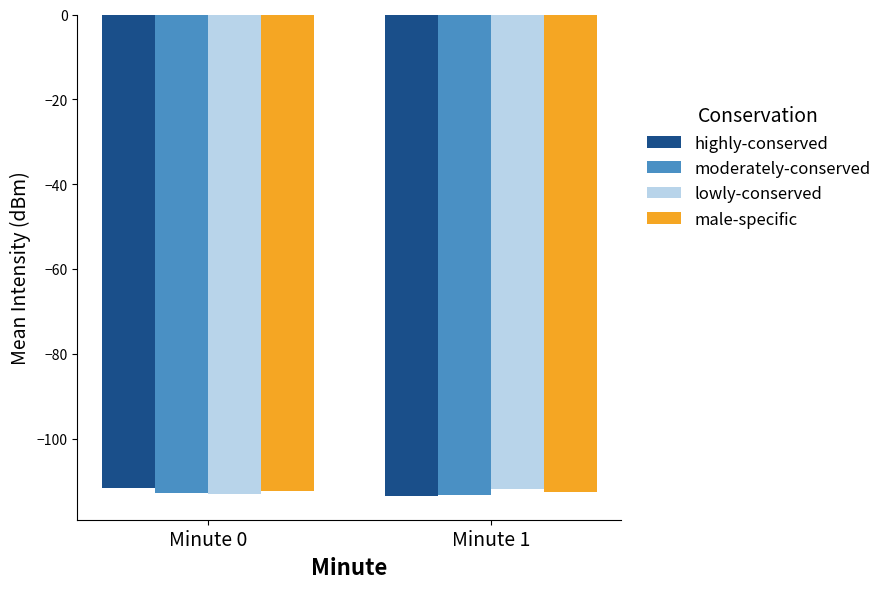

How many categories are shown in the chart?

2